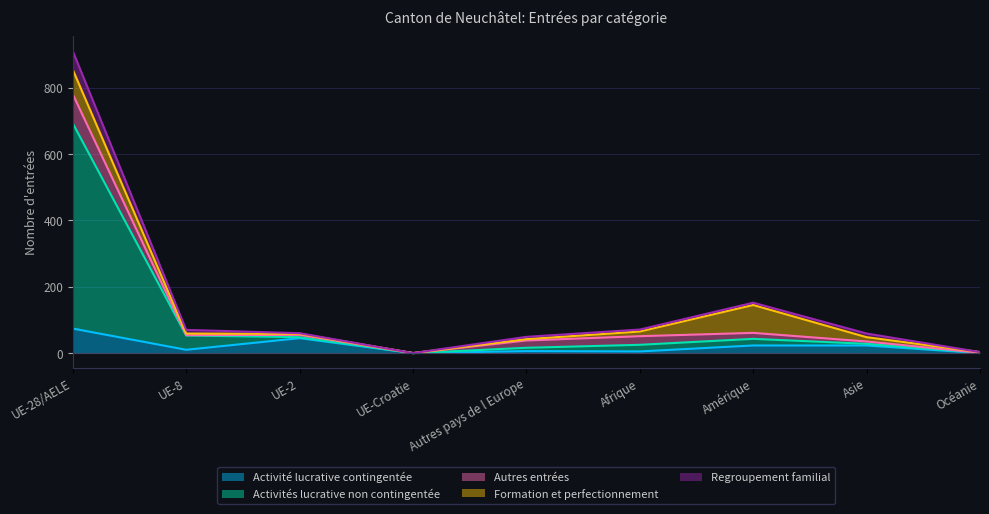

Which category has the highest value in the Activité lucrative contingentée series?

UE-28/AELE